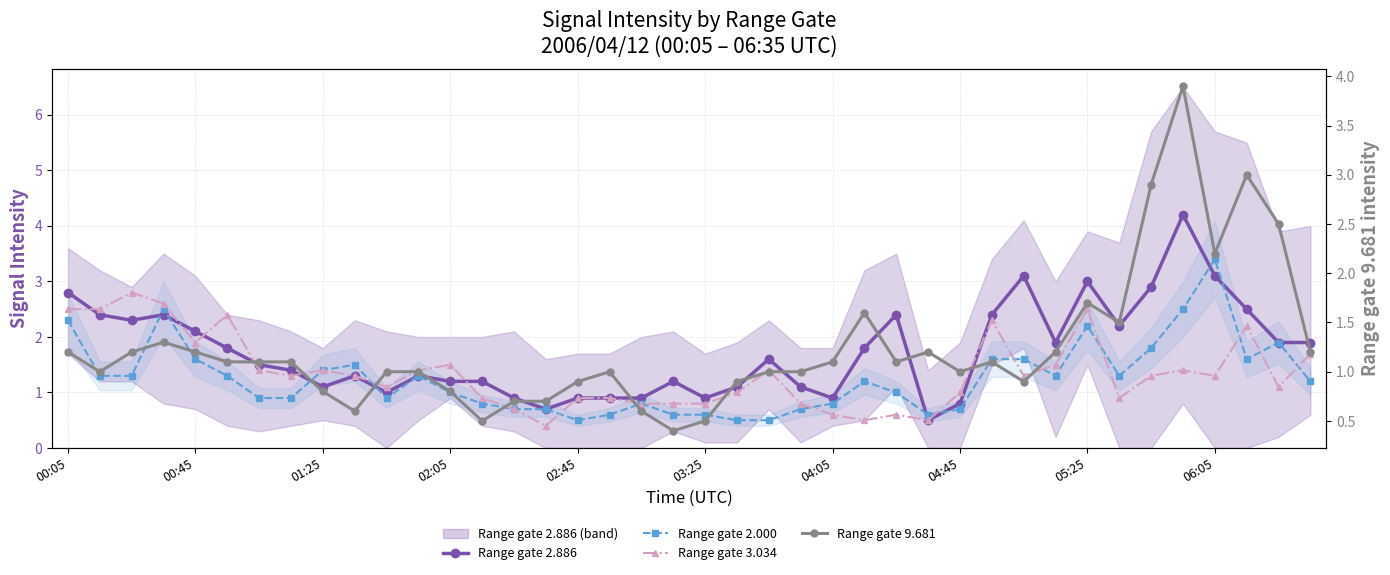

Where is the first local minimum for Range gate 2.000?

10